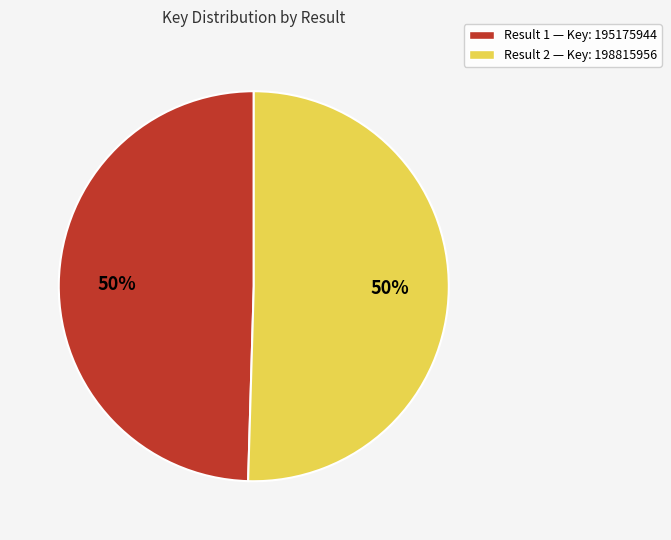

Combined, do Result 1 — Key: 195175944 and Result 2 — Key: 198815956 account for over 50%?

Yes